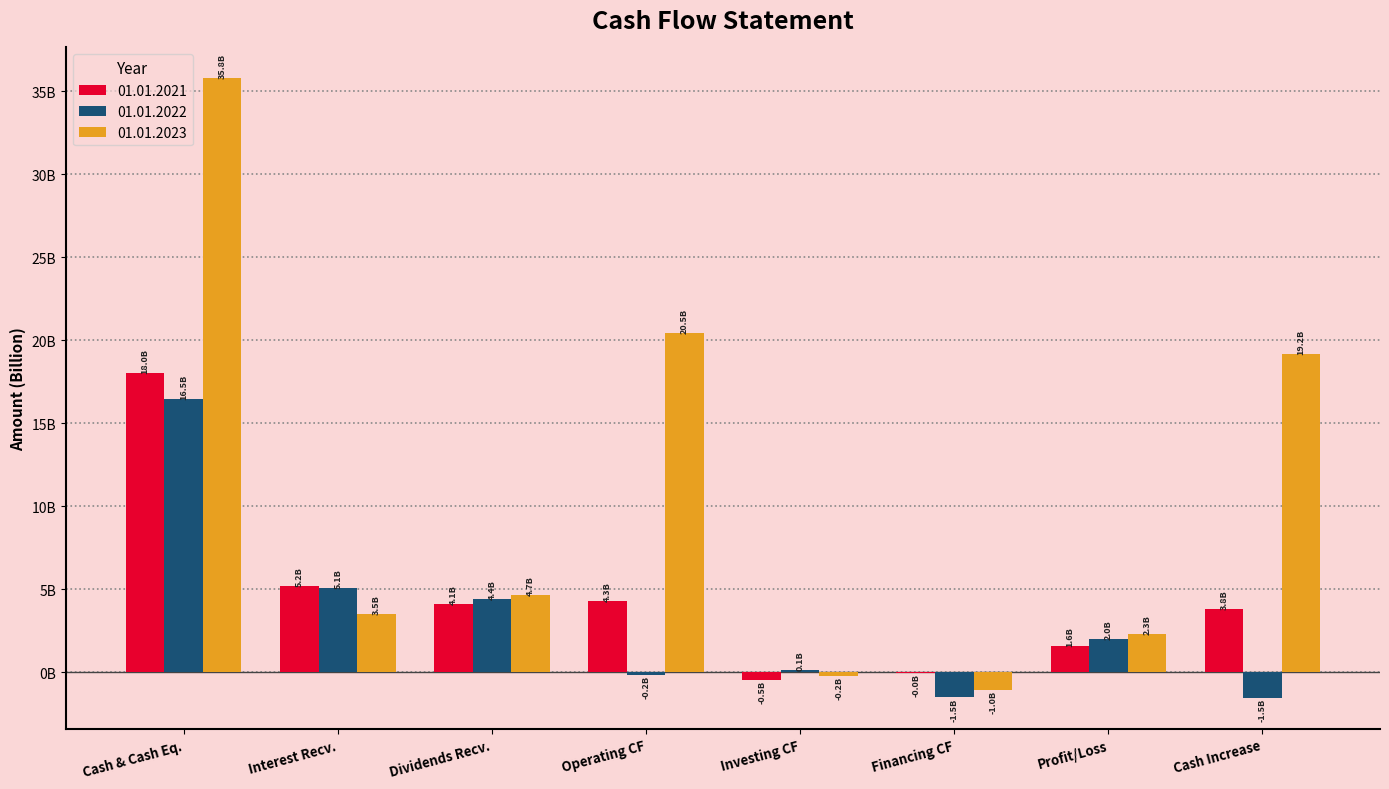

What are all the series names shown in the legend?

01.01.2021, 01.01.2022, 01.01.2023